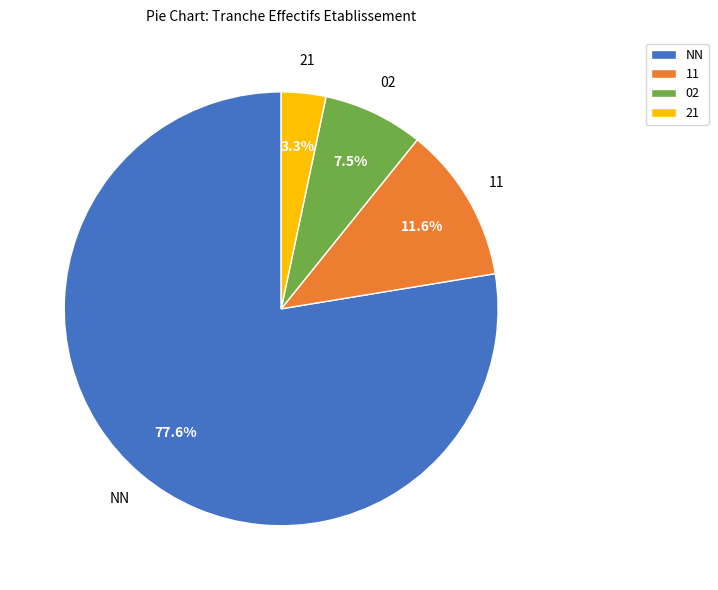

Rank the categories by value from highest to lowest.

NN, 11, 02, 21